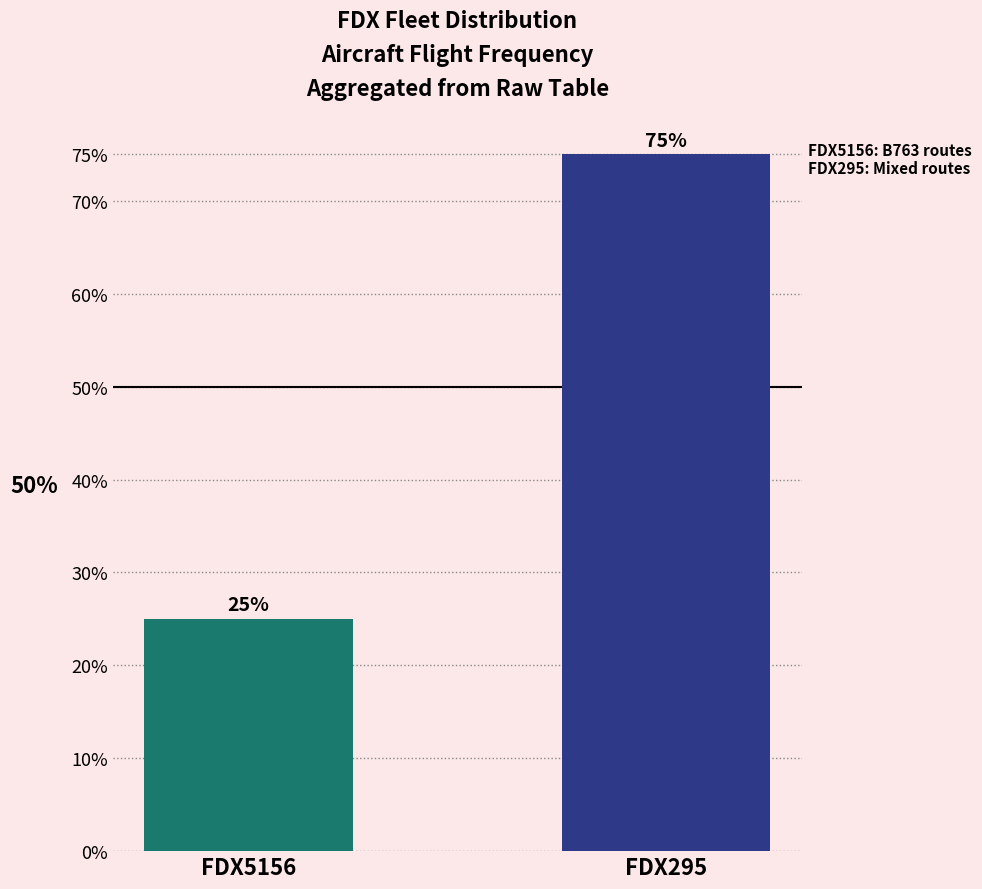

List the labels in order of value, smallest first.

FDX5156, FDX295